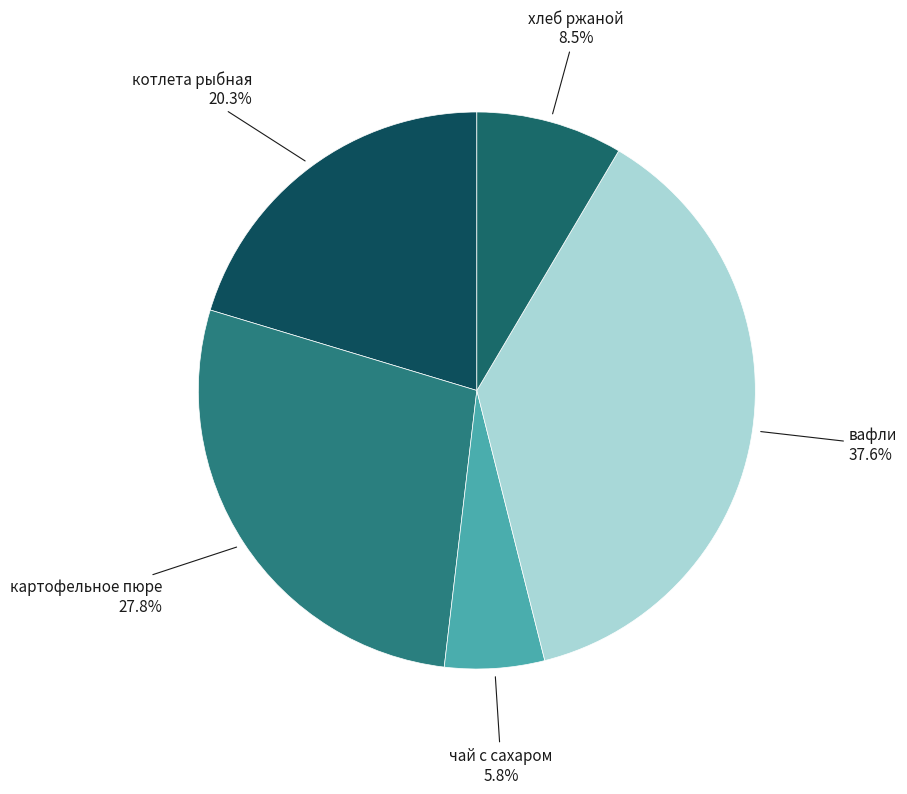

Does any single category account for the majority?

No